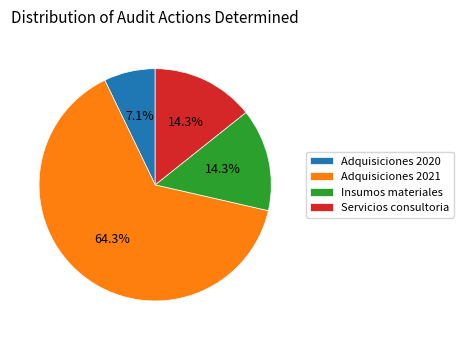

Which slice is the smallest?

Adquisiciones 2020